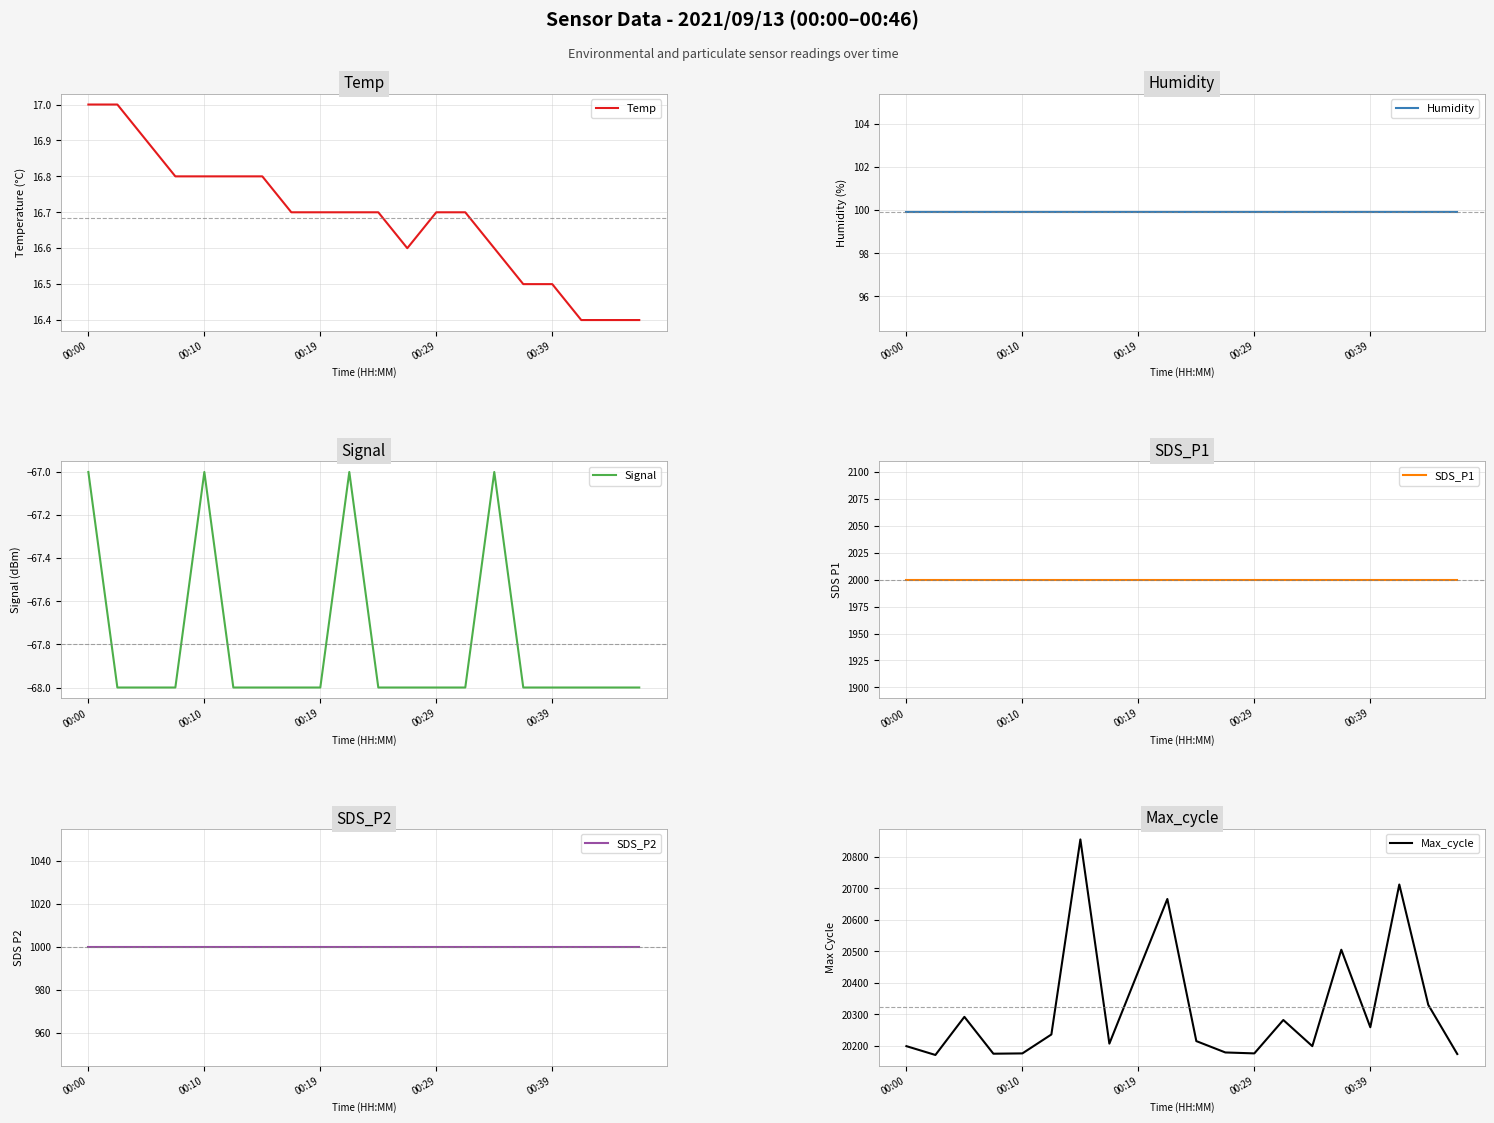

What position from the left is 18?

19